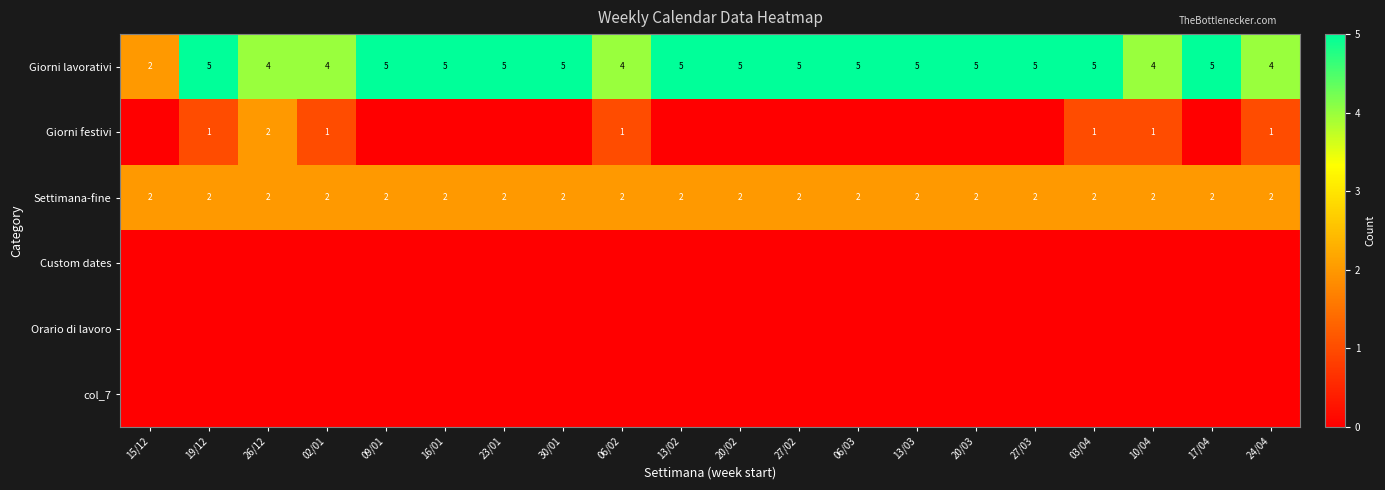

Is it true that Giorni festivi equals 2 at 24/04?

False